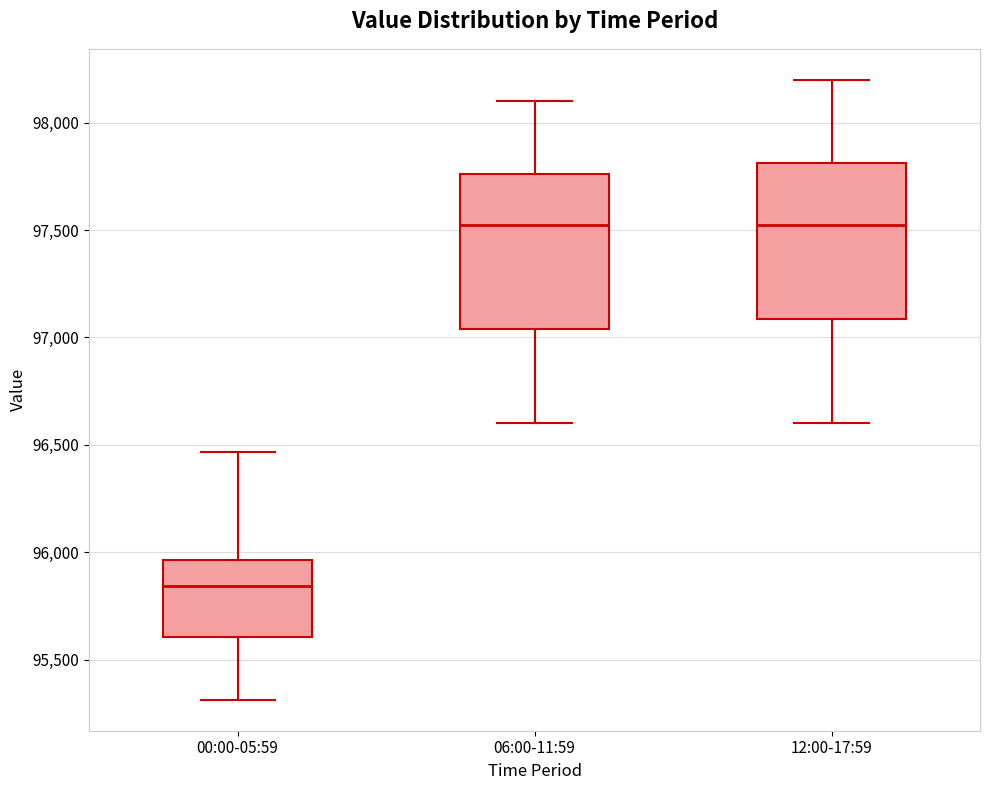

Reading left to right, read every box against the y-axis: the position of its median line, the range the box covers, and the ends of its whiskers. The values are not printed on the chart, so give them approximately, as read against the axis.

00:00-05:59: median 95850, box 95600 to 95950, whiskers 95300 to 96450
06:00-11:59: median 97550, box 97050 to 97750, whiskers 96600 to 98100
12:00-17:59: median 97550, box 97100 to 97800, whiskers 96600 to 98200